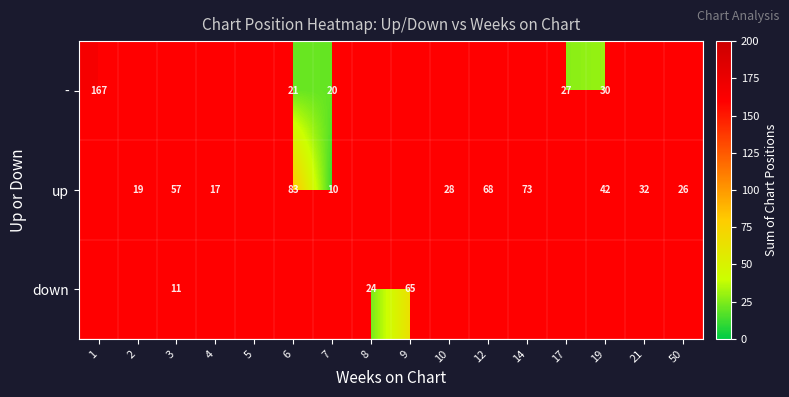

The - series shows 27 at 17. True or false?

True